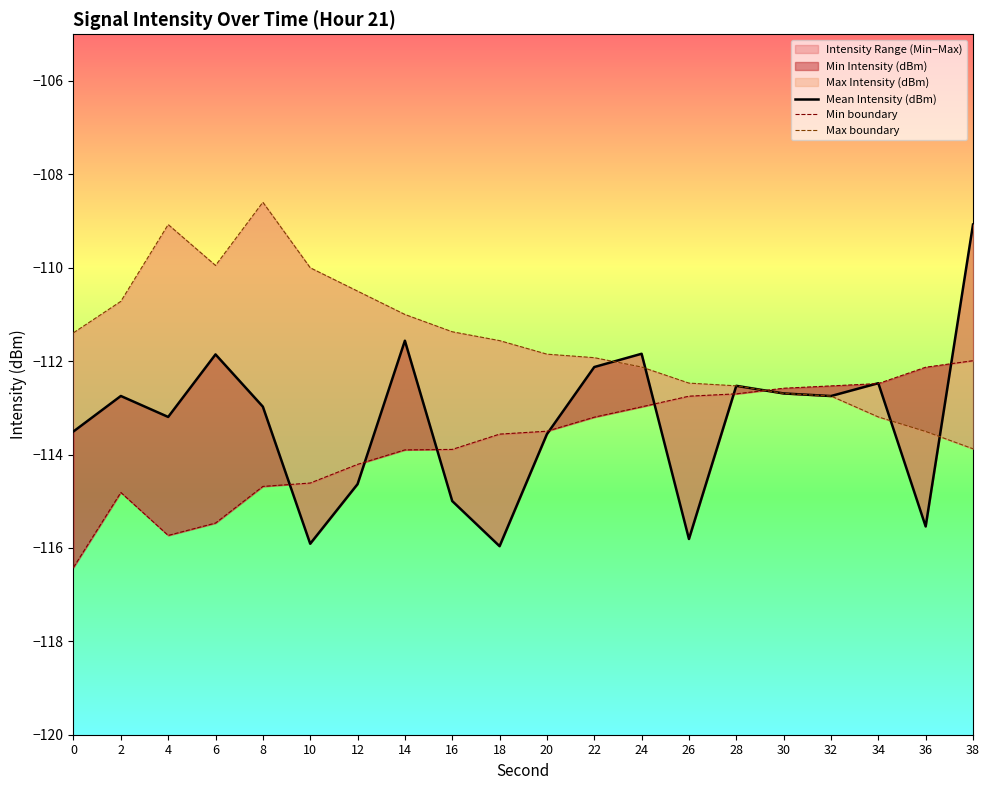

The value of Max boundary at 30 is -67.1. True or false?

False